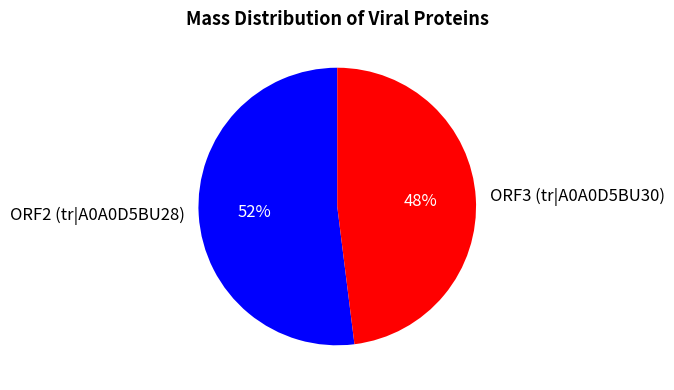

To the nearest percent, what is the difference between the largest and smallest slice percentages?

4%